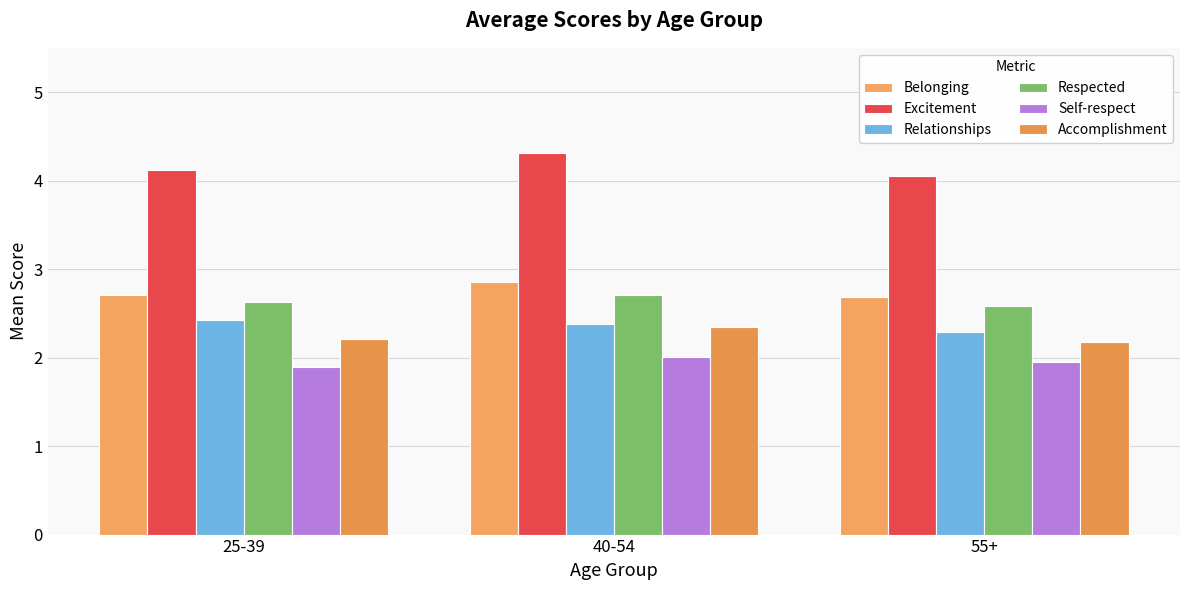

Reading right to left, extract all data points from this chart.

Belonging: 2.7	2.9	2.7
Excitement: 4.0	4.3	4.1
Relationships: 2.3	2.4	2.4
Respected: 2.6	2.7	2.6
Self-respect: 1.9	2.0	1.9
Accomplishment: 2.2	2.3	2.2